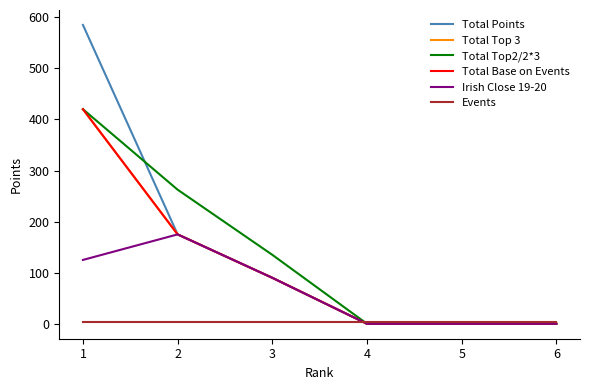

At 5, list the series in order from smallest to largest.

Total Points, Total Top 3, Total Top2/2*3, Total Base on Events, Irish Close 19-20, Events